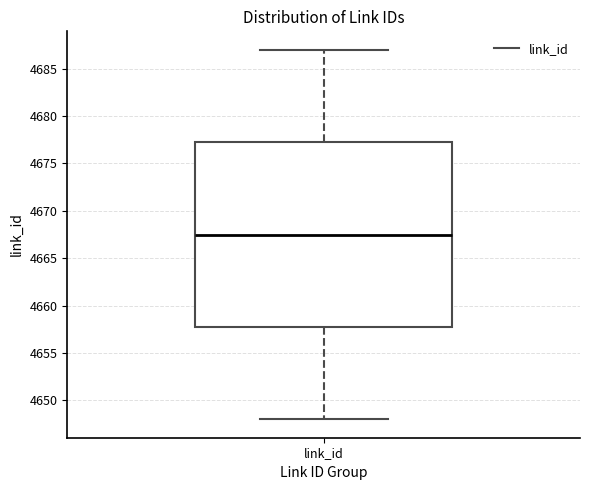

Where does the upper whisker of the box for link_id end on the y-axis? The values are not printed on the chart, so give them approximately, as read against the axis.

4687.0